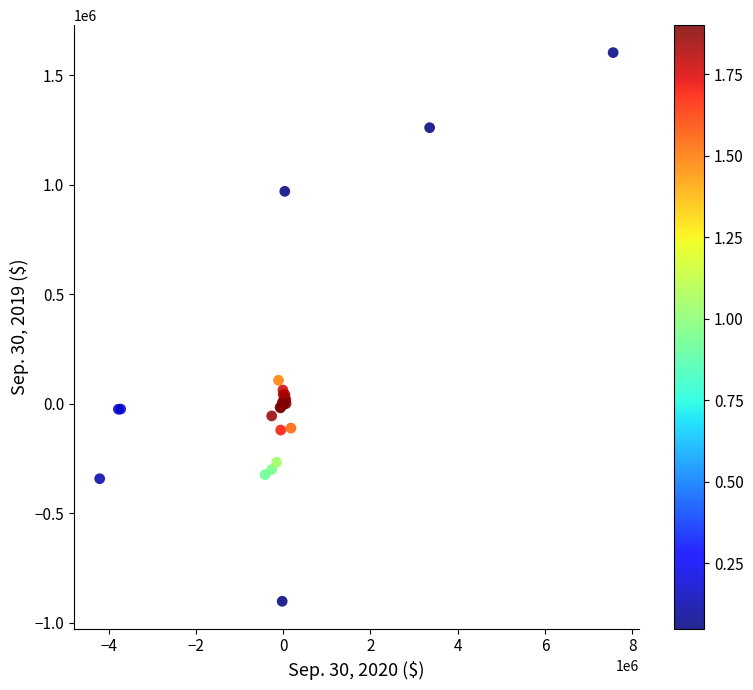

What Y value in the scatter plot is closest to 350000?

106400